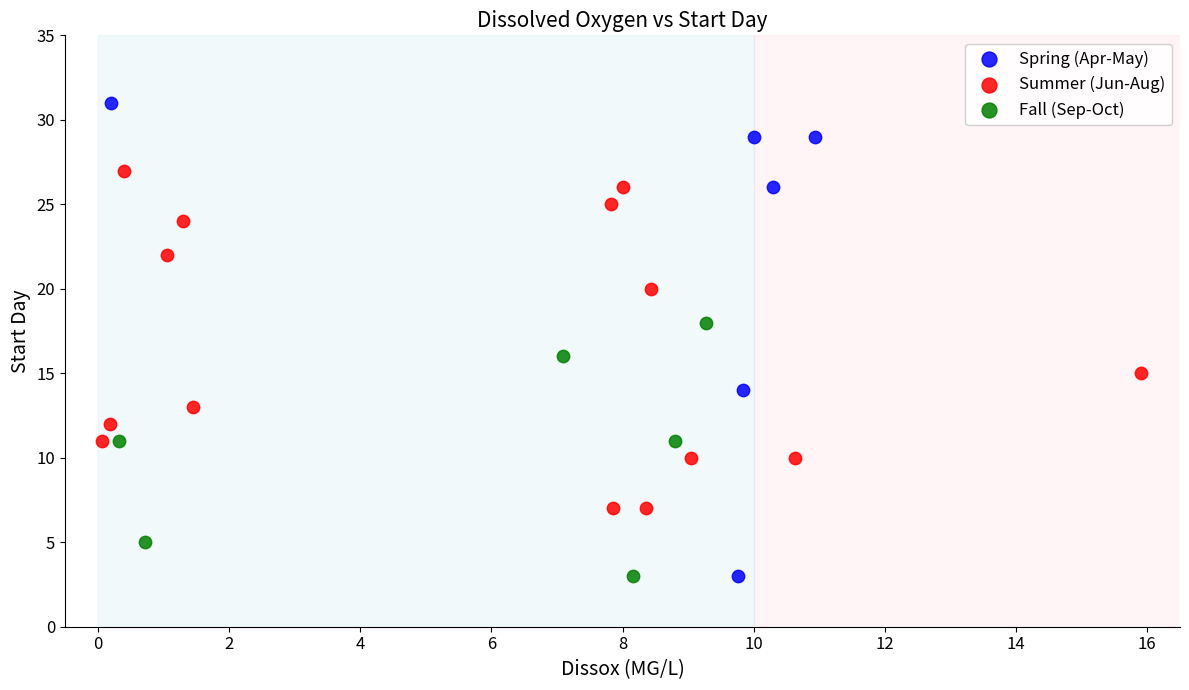

What are all the series names shown in the legend?

Spring (Apr-May), Summer (Jun-Aug), Fall (Sep-Oct)